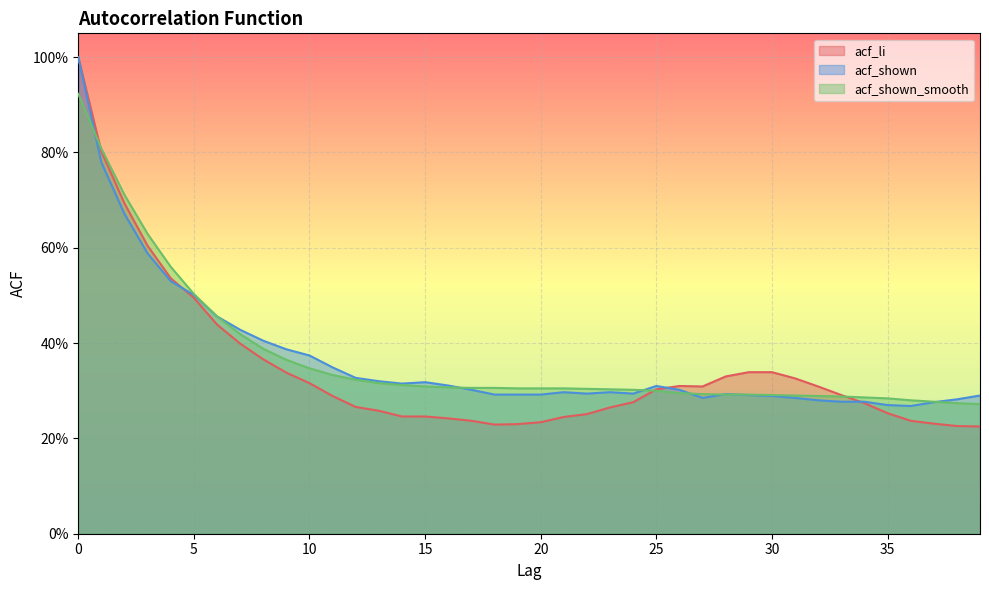

What is the value of the acf_shown point at the 8th from the left?

0.4